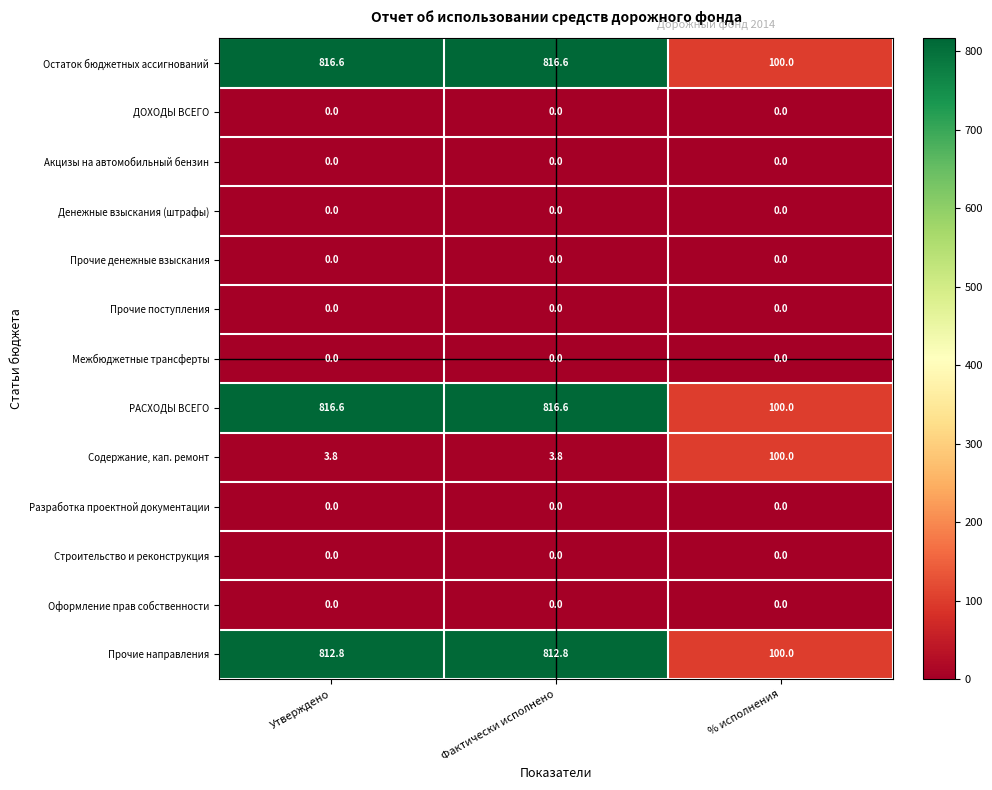

What is the total value across all series at % исполнения?

400.0